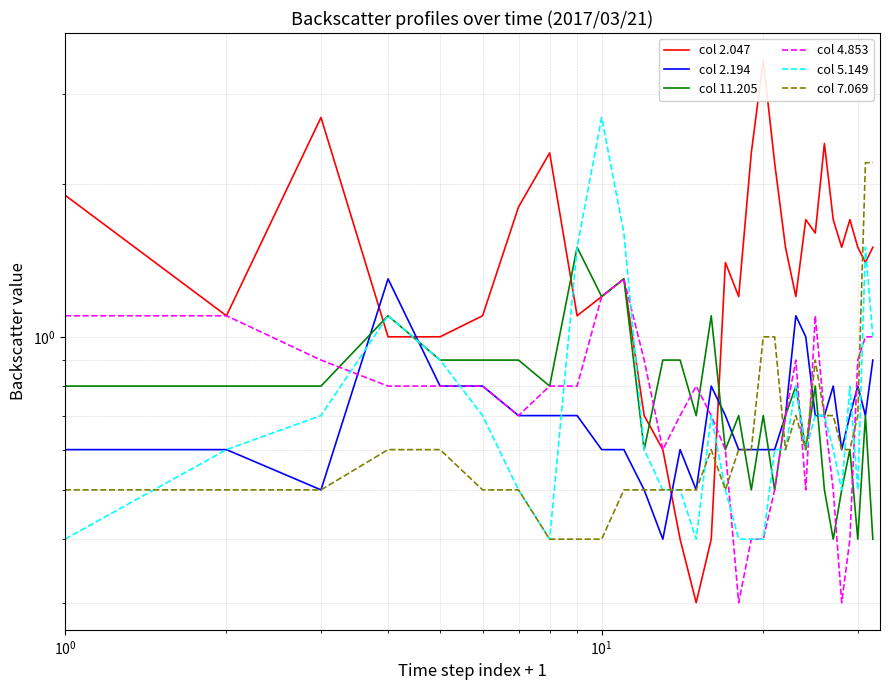

Which series ends up on top after the final intersection of col 11.205 and col 2.047?

col 2.047